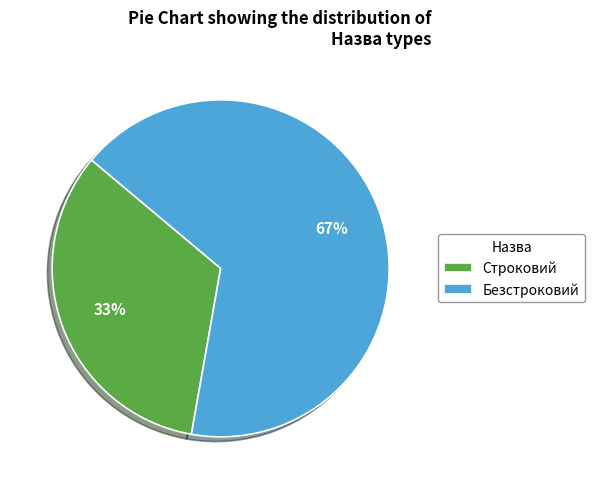

Rank the categories by value from highest to lowest.

Безстроковий, Строковий